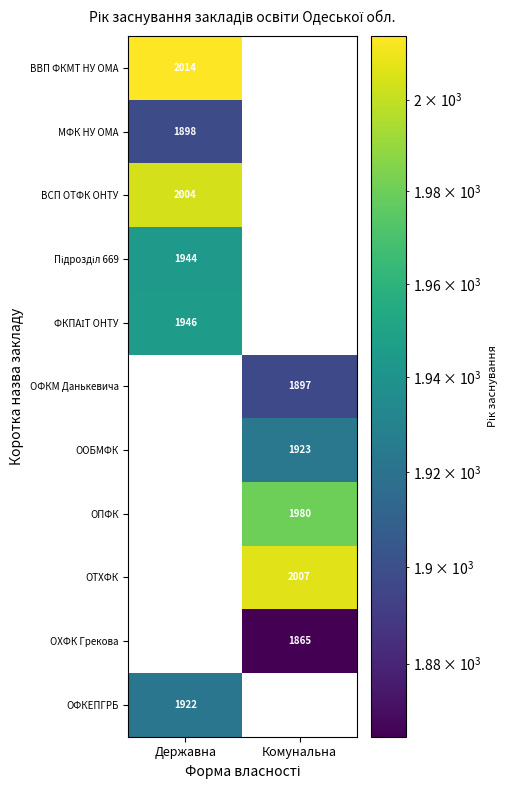

The value of ВВП ФКМТ НУ ОМА at Державна is 3304.7. True or false?

False